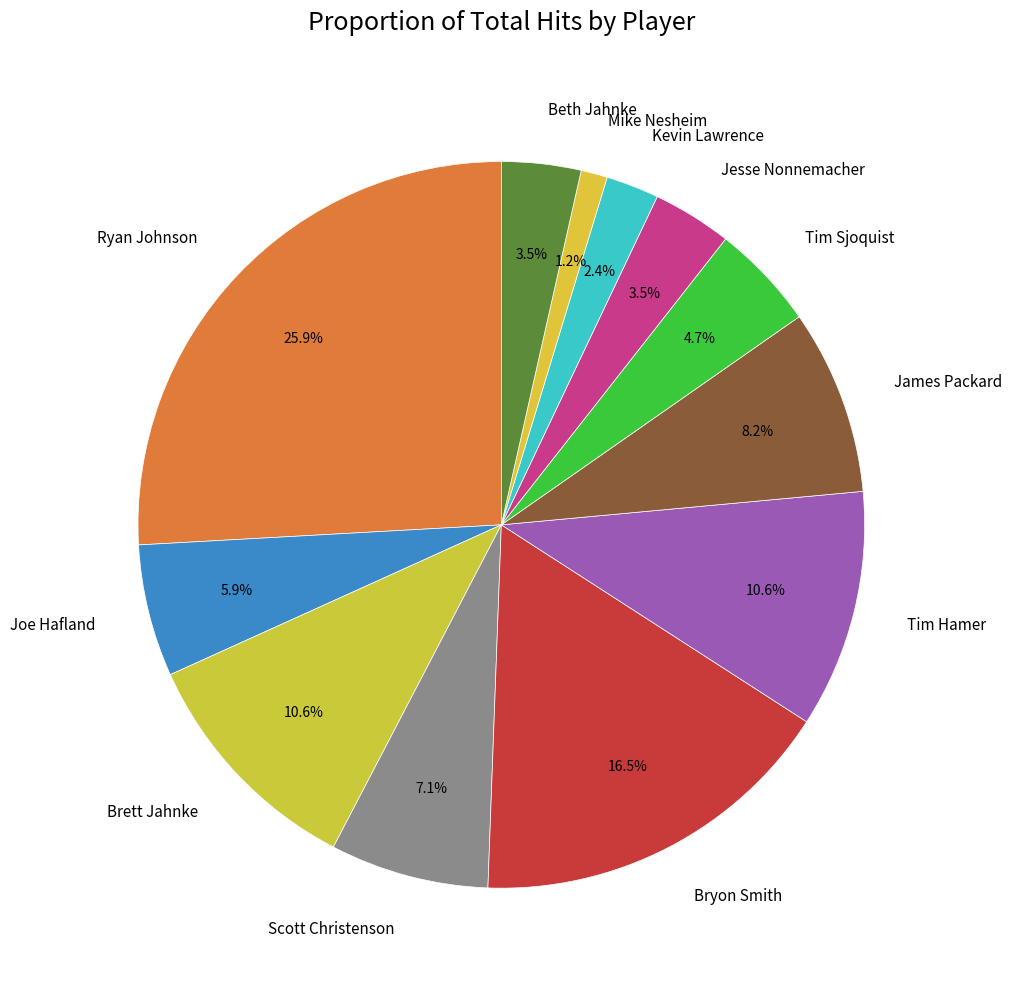

Which has a higher value, Scott Christenson or Beth Jahnke?

Scott Christenson